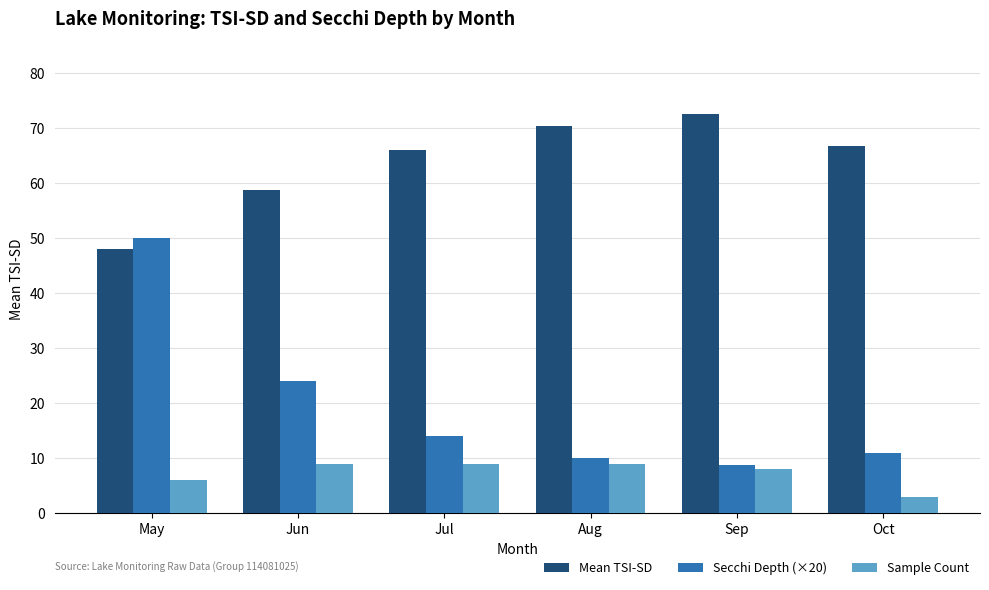

List the series in order of their peak value, highest first.

Mean TSI-SD, Secchi Depth (×20), Sample Count